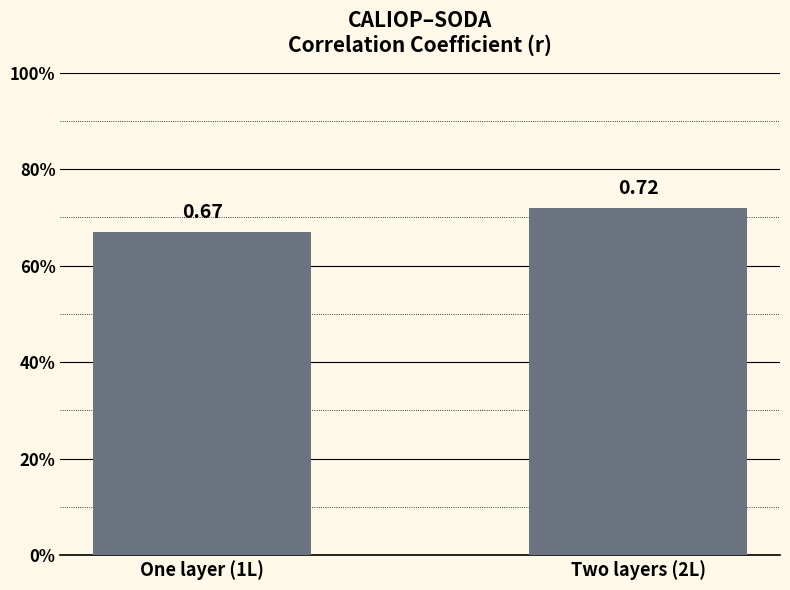

Reading left to right, transcribe all the data shown in this chart.

0.7	0.7